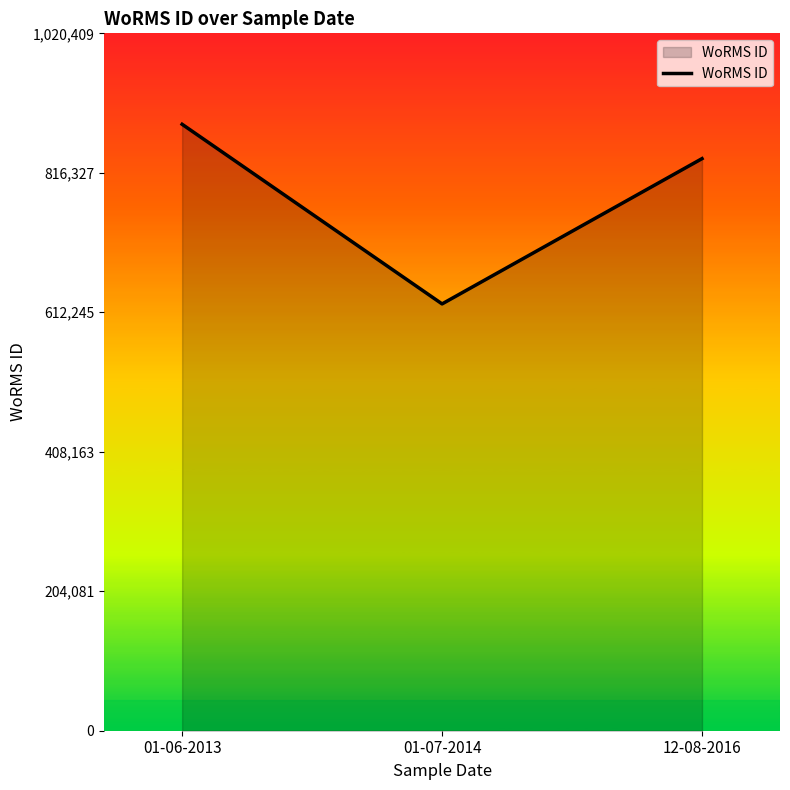

List the labels in order of value, smallest first.

01-07-2014, 12-08-2016, 01-06-2013